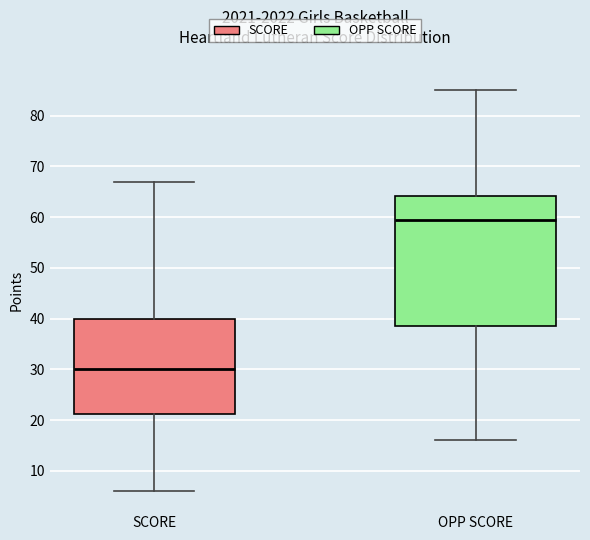

Where does the median line of the box for SCORE sit on the y-axis? The values are not printed on the chart, so give them approximately, as read against the axis.

30